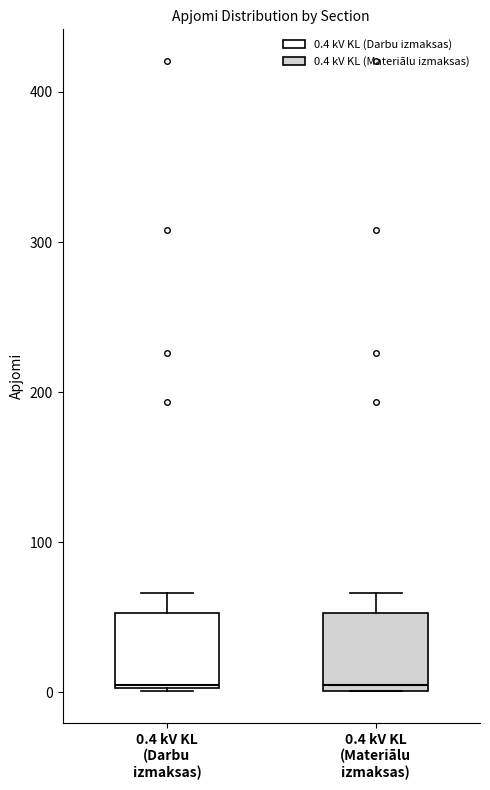

Reading left to right, transcribe this box plot: for each box, give where its median line is, the range the box spans, and where its two whiskers end, as read against the y-axis. The values are not printed on the chart, so give them approximately, as read against the axis.

0.4 kV KL (Darbu izmaksas): median 10, box 0 to 50, whiskers 0 to 70
0.4 kV KL (Materiālu izmaksas): median 10, box 0 to 50, whiskers 0 to 70